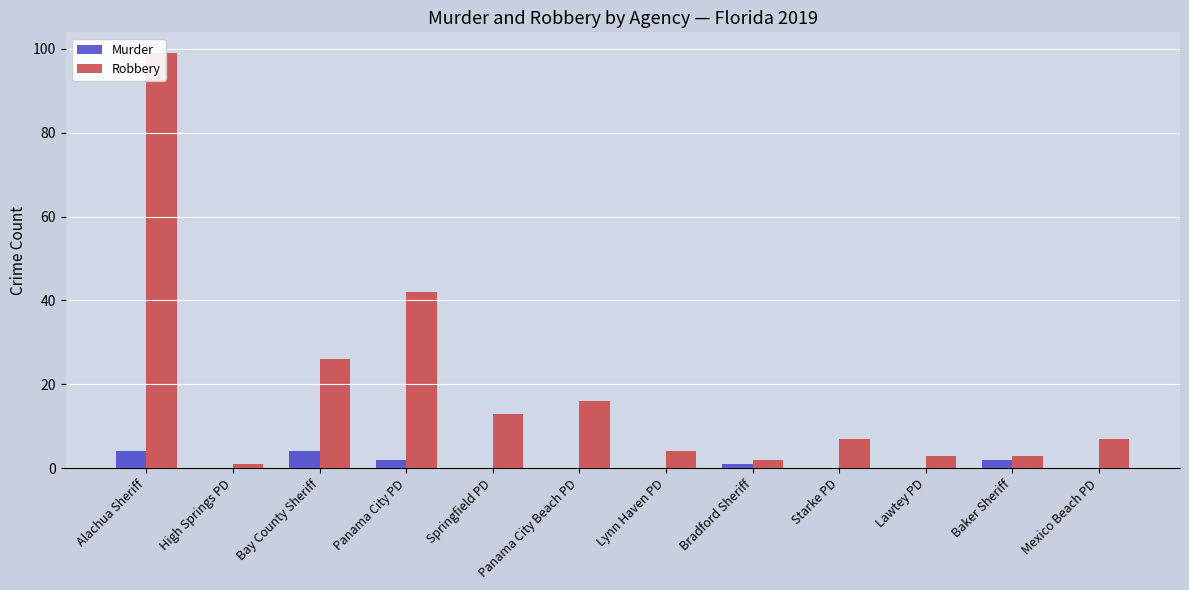

True or false: Murder has a value of -1 at High Springs PD.

False